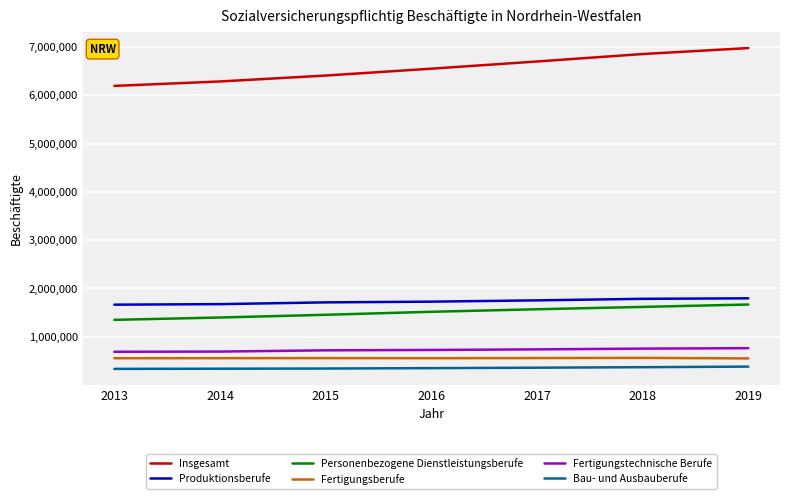

True or false: Insgesamt has a value of 3920564 at 2017.

False